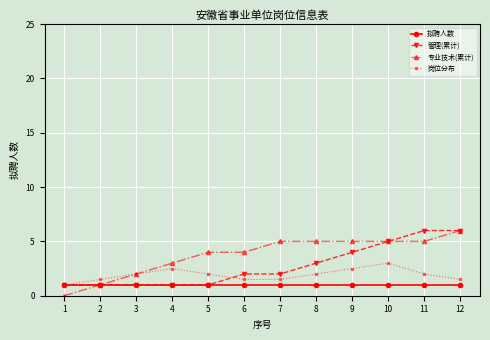

Reading left to right, transcribe all the data shown in this chart.

拟聘人数: 1.0	1.0	1.0	1.0	1.0	1.0	1.0	1.0	1.0	1.0	1.0	1.0
管理(累计): 1.0	1.0	1.0	1.0	1.0	2.0	2.0	3.0	4.0	5.0	6.0	6.0
专业技术(累计): 0.0	1.0	2.0	3.0	4.0	4.0	5.0	5.0	5.0	5.0	5.0	6.0
岗位分布: 1.0	1.5	2.0	2.5	2.0	1.5	1.5	2.0	2.5	3.0	2.0	1.5